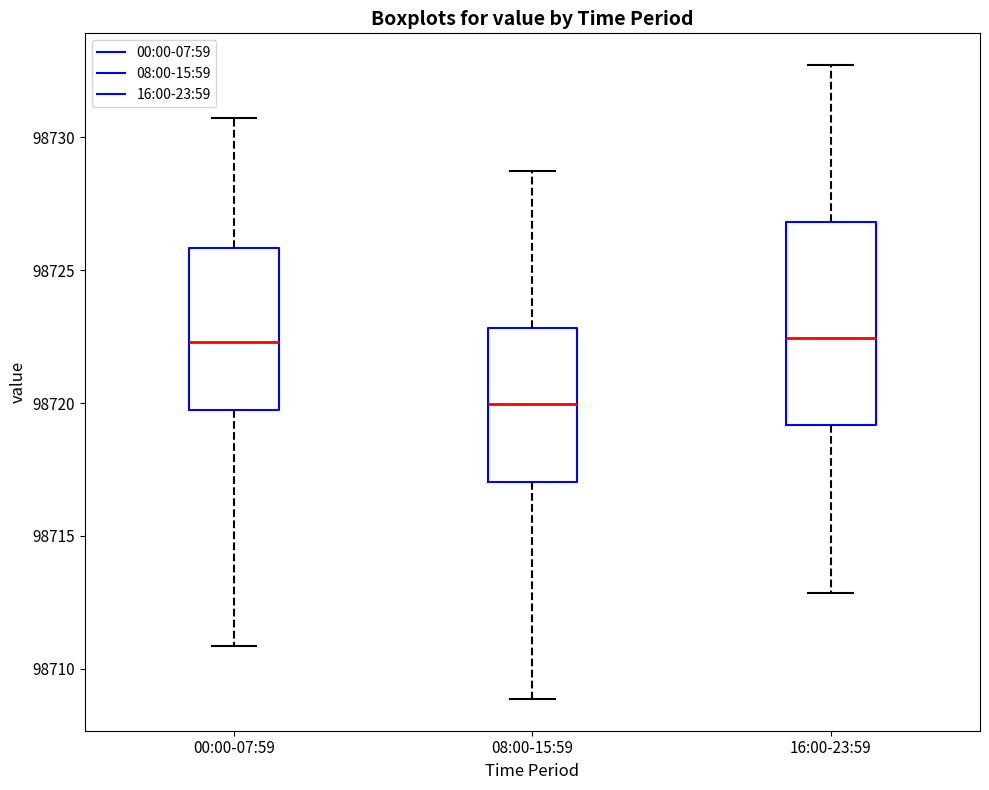

Reading left to right, read every box against the y-axis: the position of its median line, the range the box covers, and the ends of its whiskers. The values are not printed on the chart, so give them approximately, as read against the axis.

00:00-07:59: median 98722.5, box 98719.5 to 98726.0, whiskers 98711.0 to 98730.5
08:00-15:59: median 98720.0, box 98717.0 to 98723.0, whiskers 98709.0 to 98728.5
16:00-23:59: median 98722.5, box 98719.0 to 98727.0, whiskers 98713.0 to 98732.5